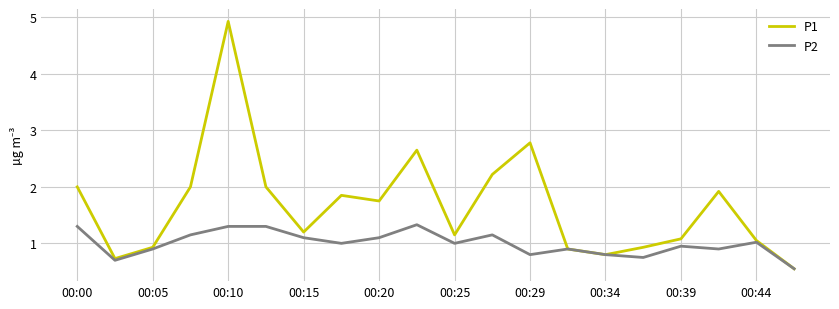

Which series has the largest total across all categories?

P1